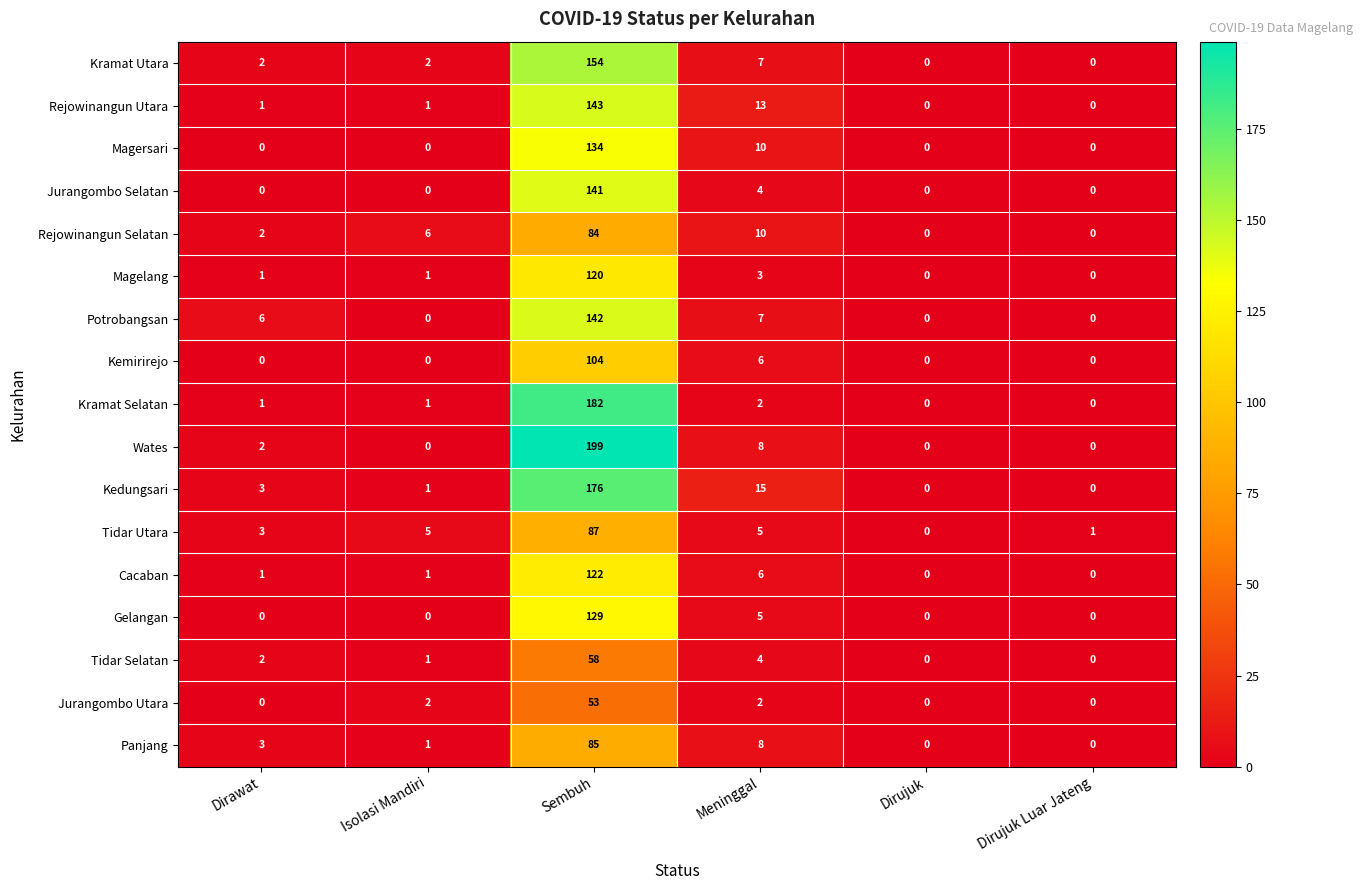

What is the maximum value for Kramat Selatan?

182